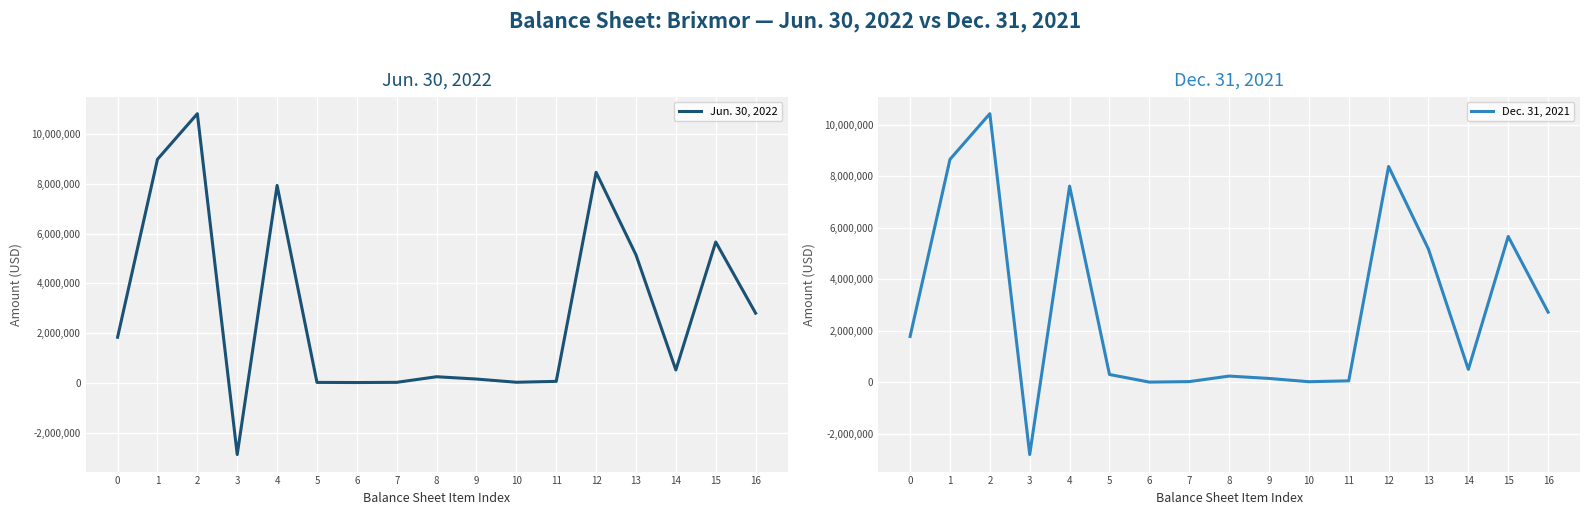

List the series in order of their overall mean, highest first.

Jun. 30, 2022, Dec. 31, 2021